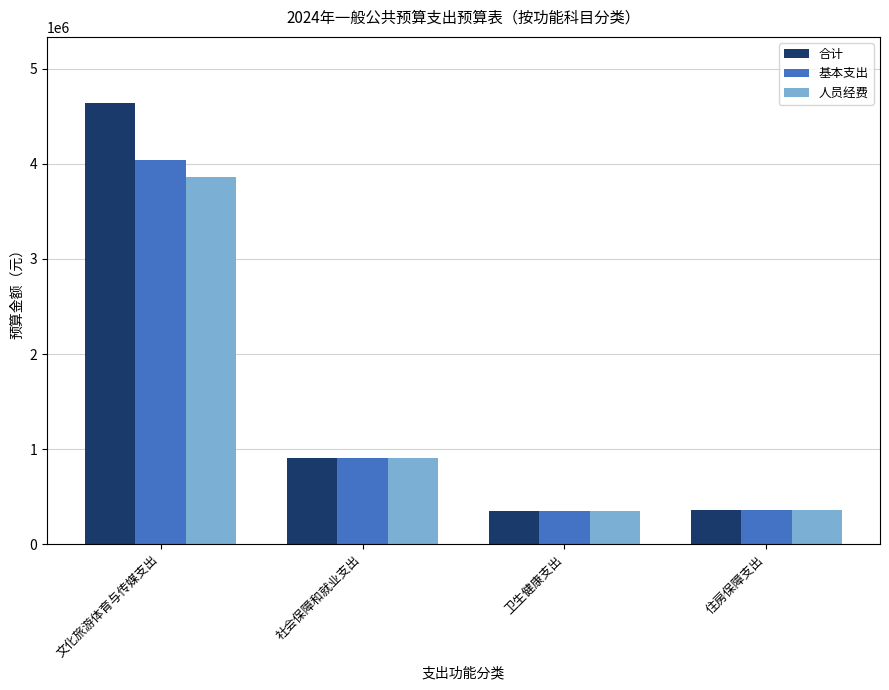

True or false: 人员经费 has a value of 520127.6 at 卫生健康支出.

False